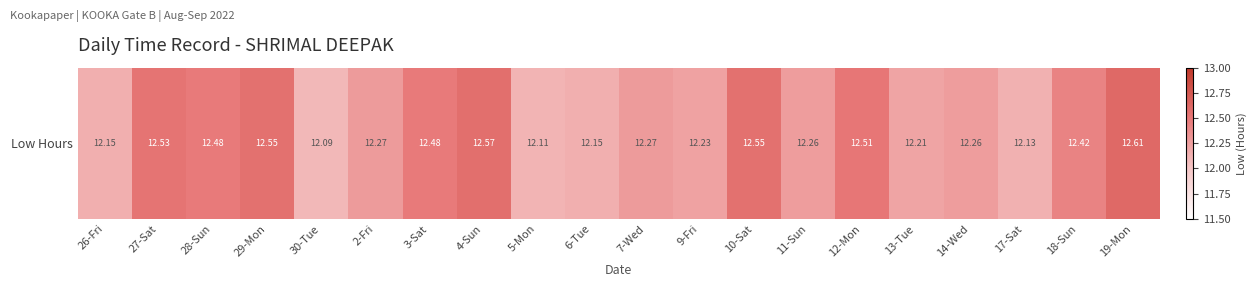

What is the ratio of the value at 14-Wed to the value at 13-Tue?

1.0